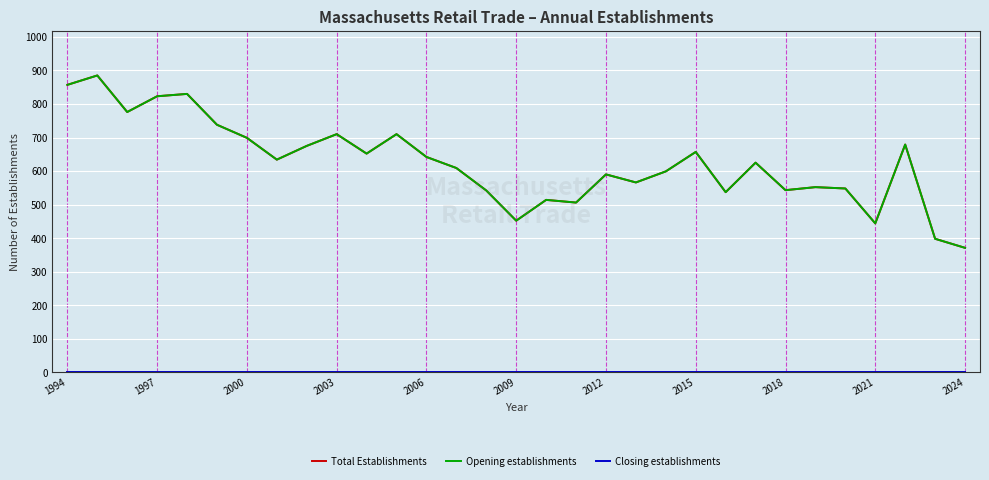

True or false: Opening establishments and Closing establishments intersect in this chart.

False